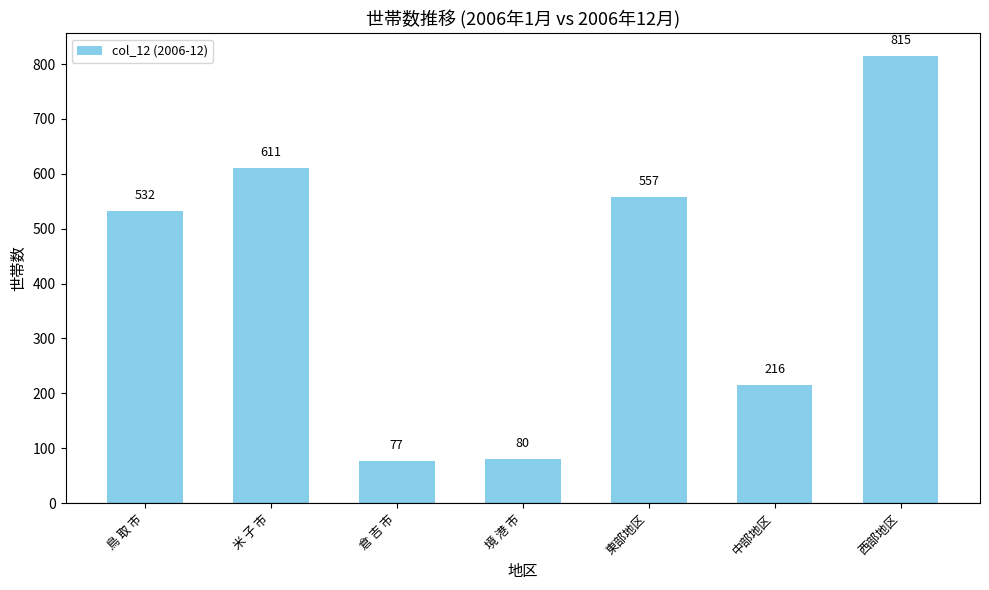

Where is the data nearest to the value 446?

鳥 取 市